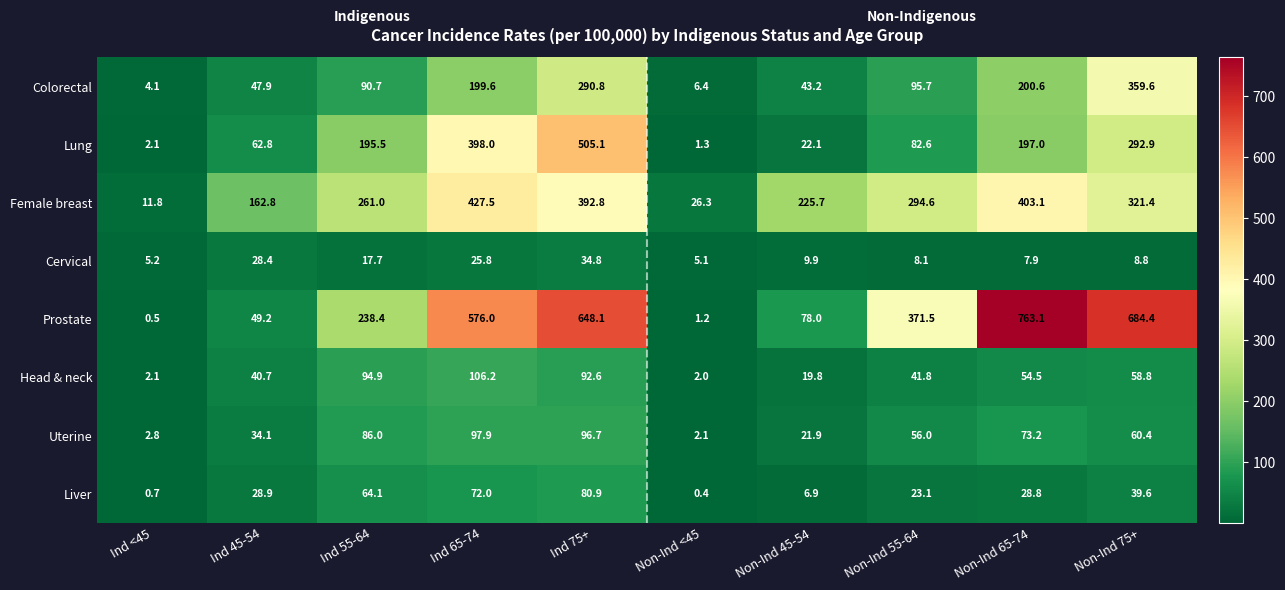

Which category has the lowest value across all series?

Non-Ind <45